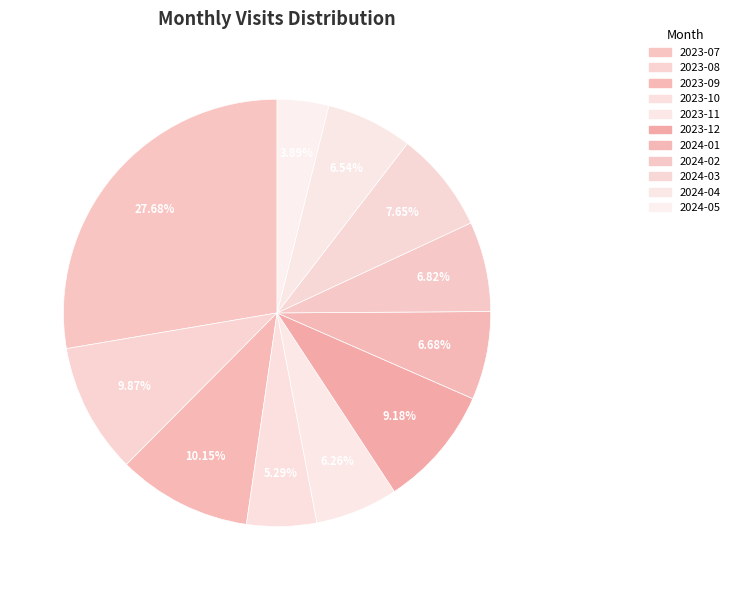

What is the change in value from 2023-12 to 2024-02?

-17